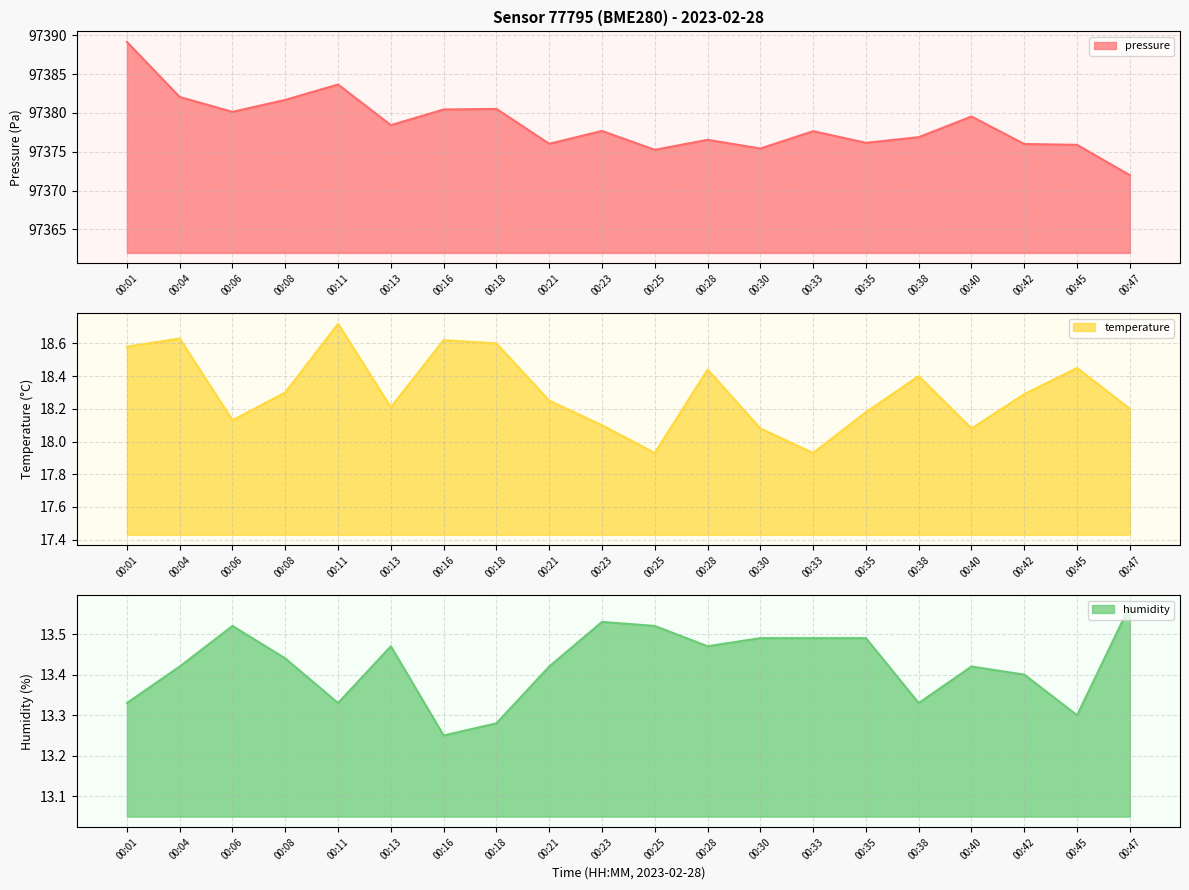

True or false: temperature and humidity intersect in this chart.

False